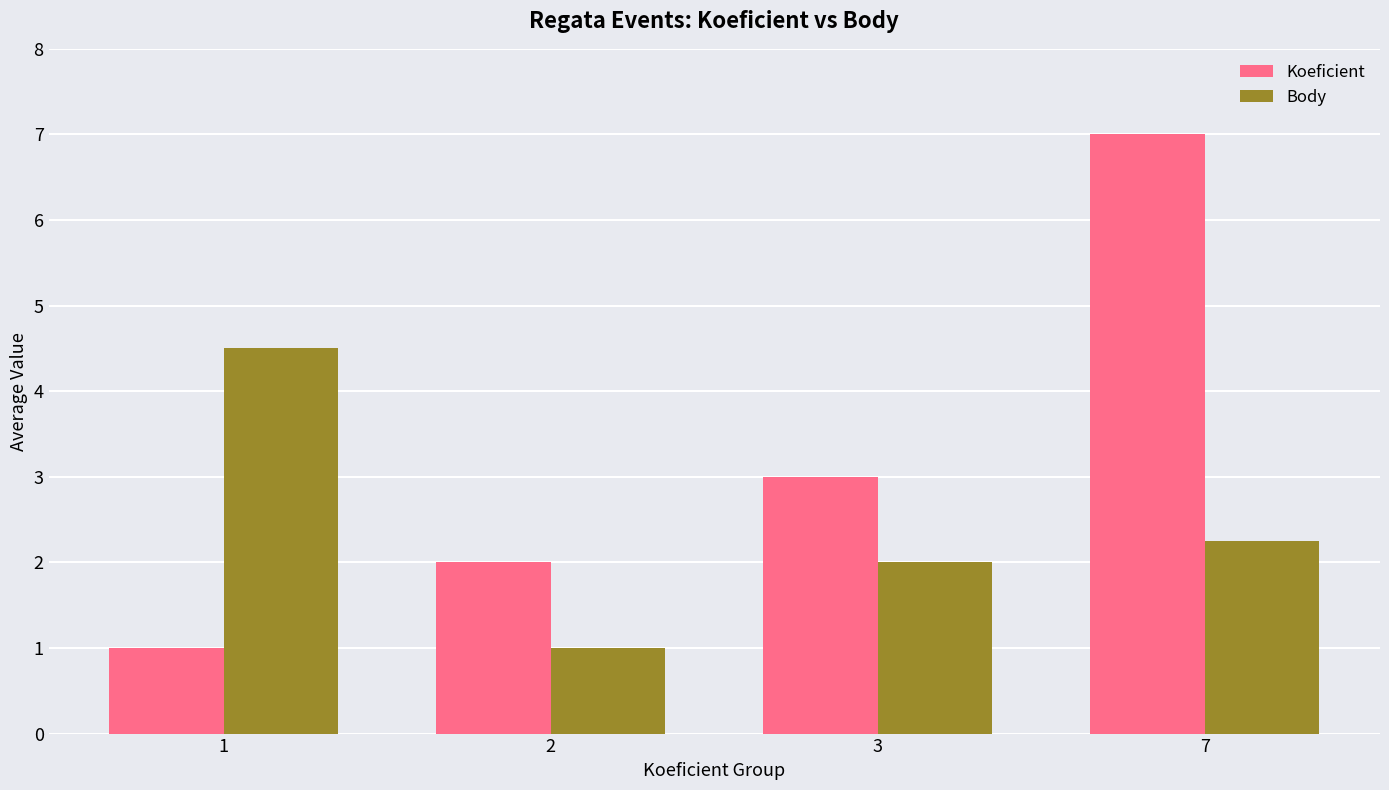

Rank the series at 7 from lowest to highest value.

Body, Koeficient